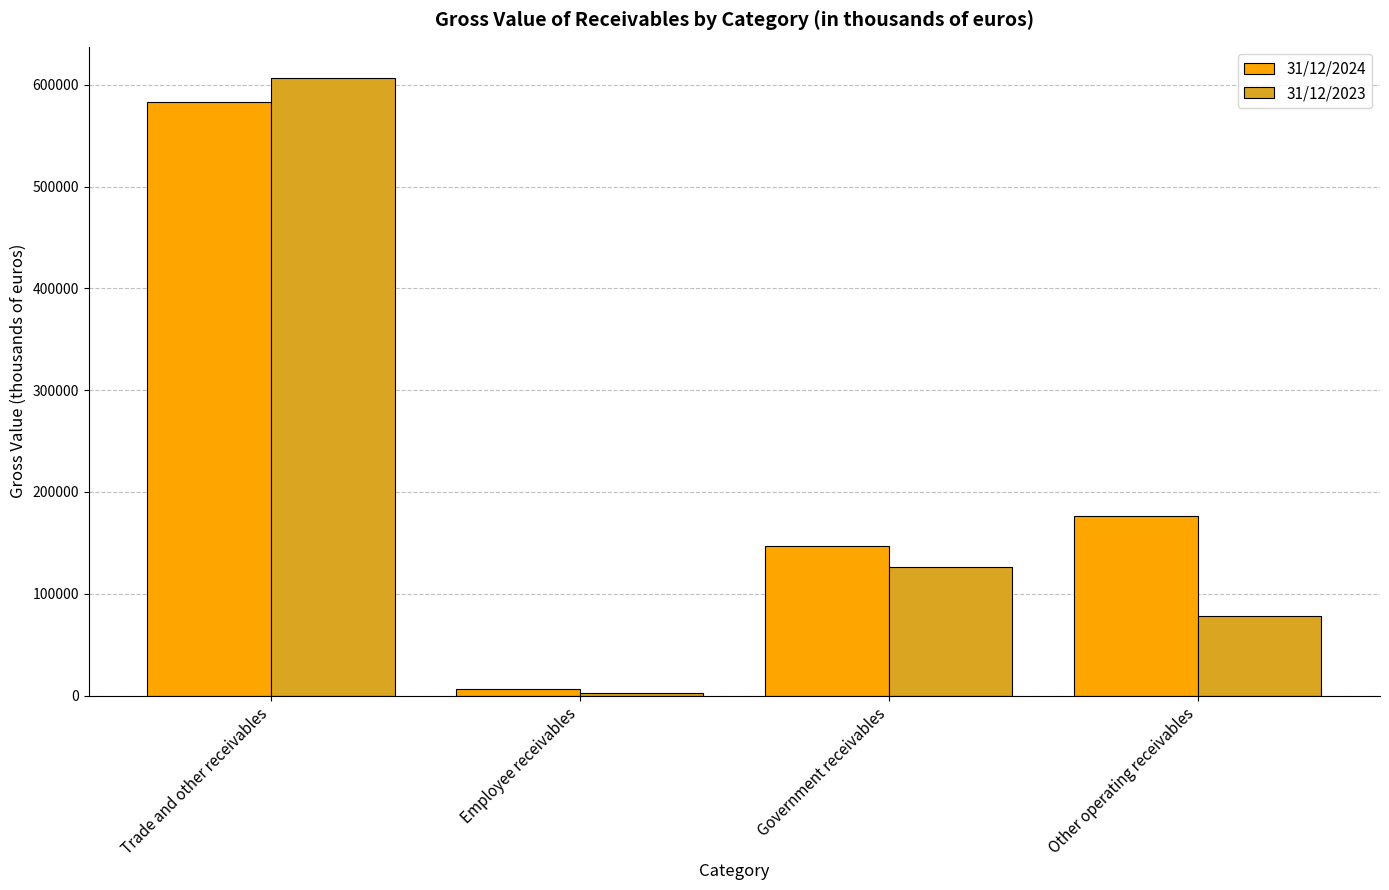

How many series are shown in this chart?

2